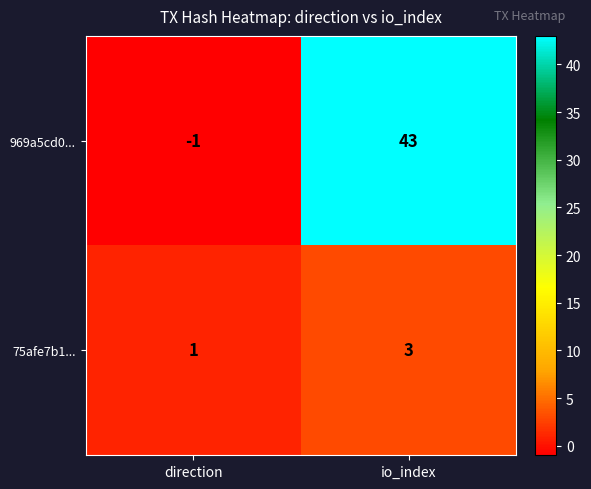

What is the total value across all series at io_index?

46